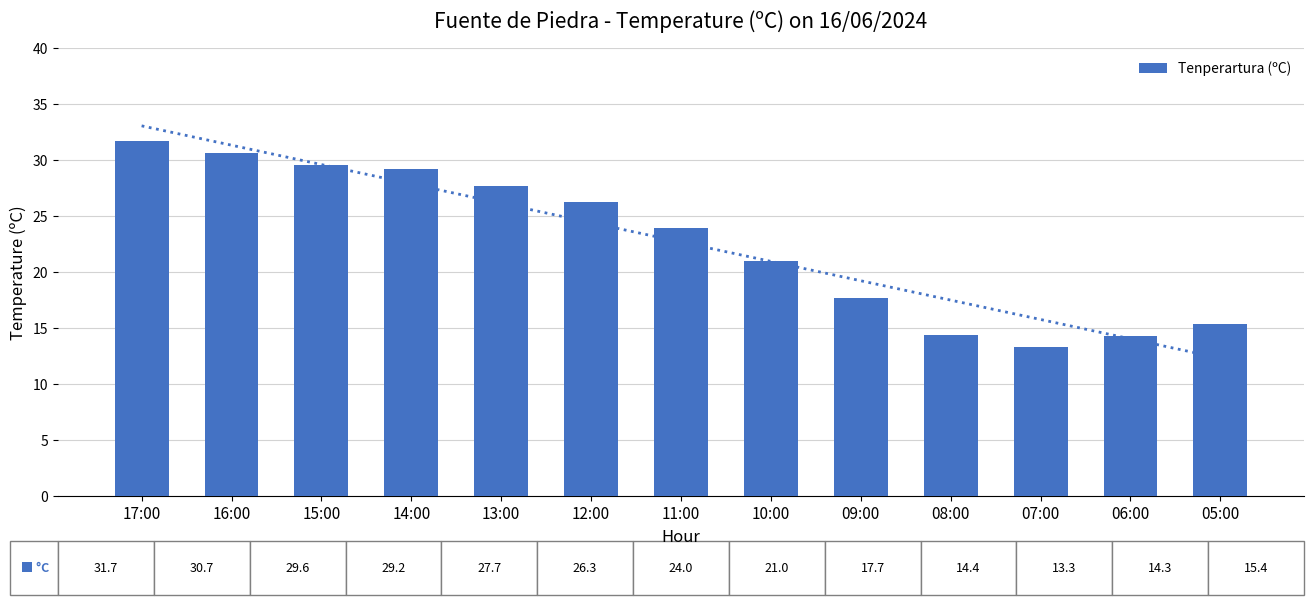

True or false: the data shows 21.0 at 10:00.

True